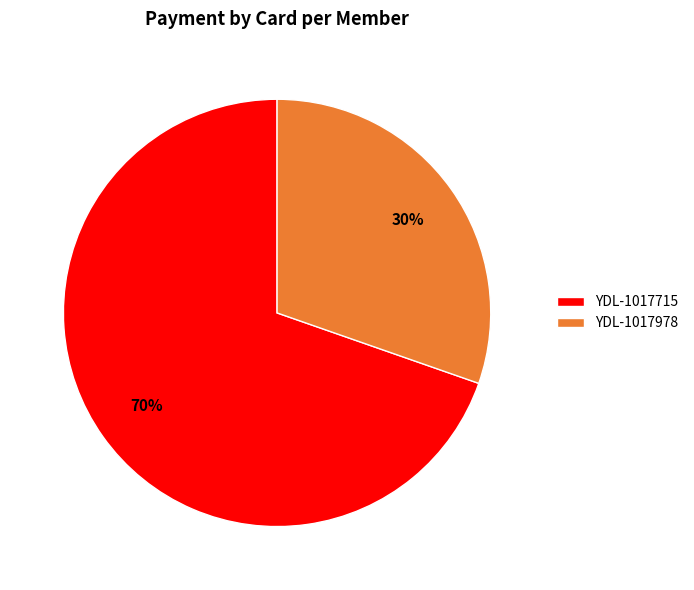

Which slice is the smallest?

YDL-1017978